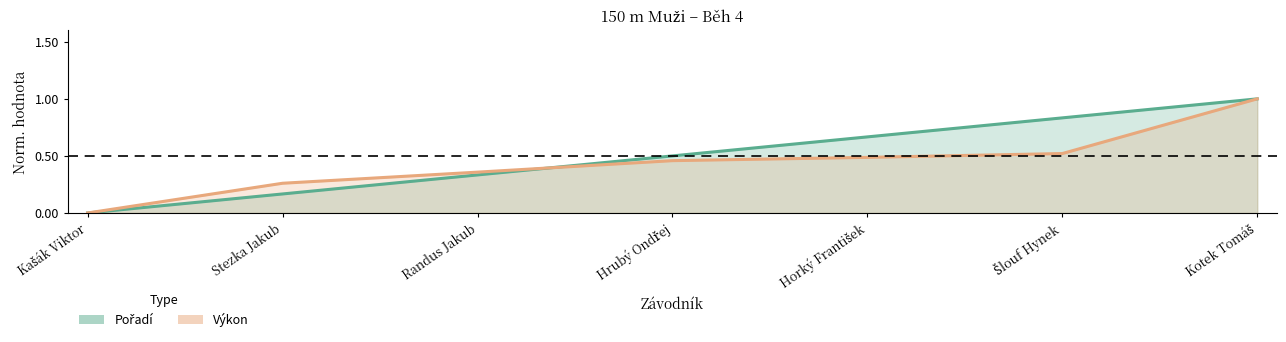

The value of Pořadí at Stezka Jakub is 0.1. True or false?

False